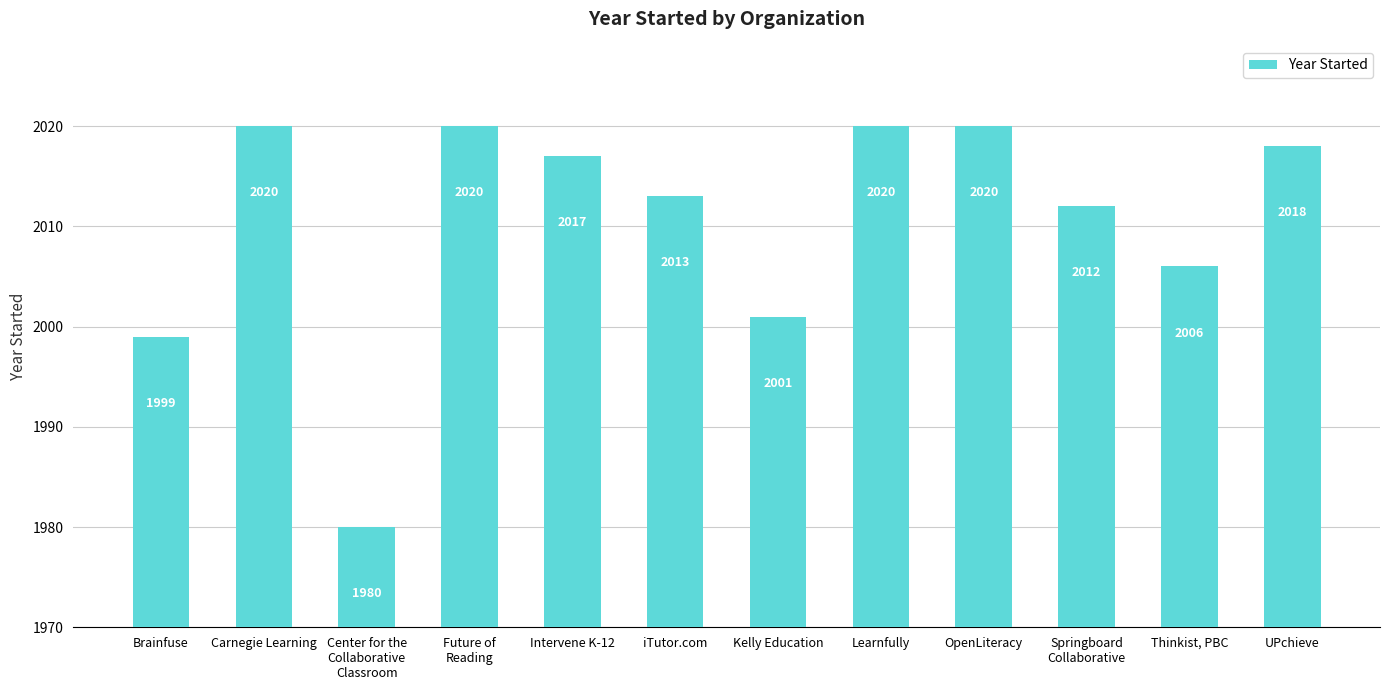

What is the sum of the values at Kelly Education and OpenLiteracy?

4021